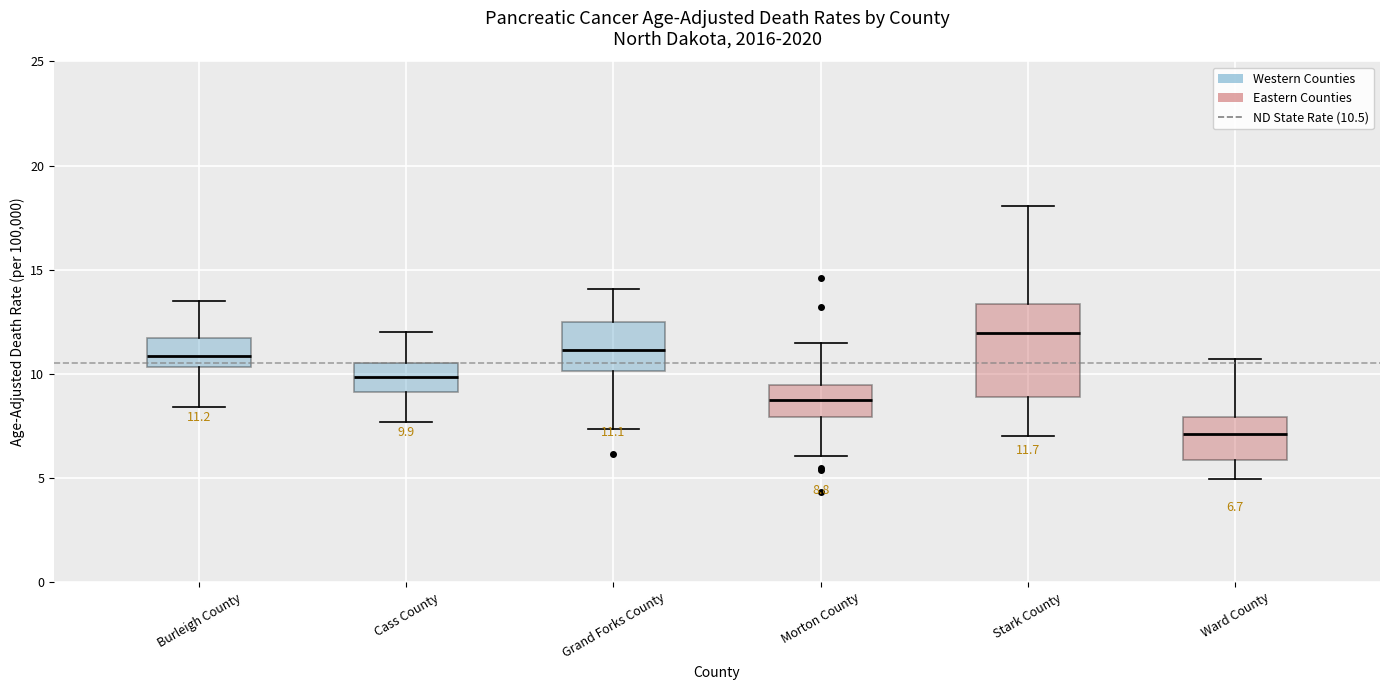

Which box's median line is the highest?

Stark County